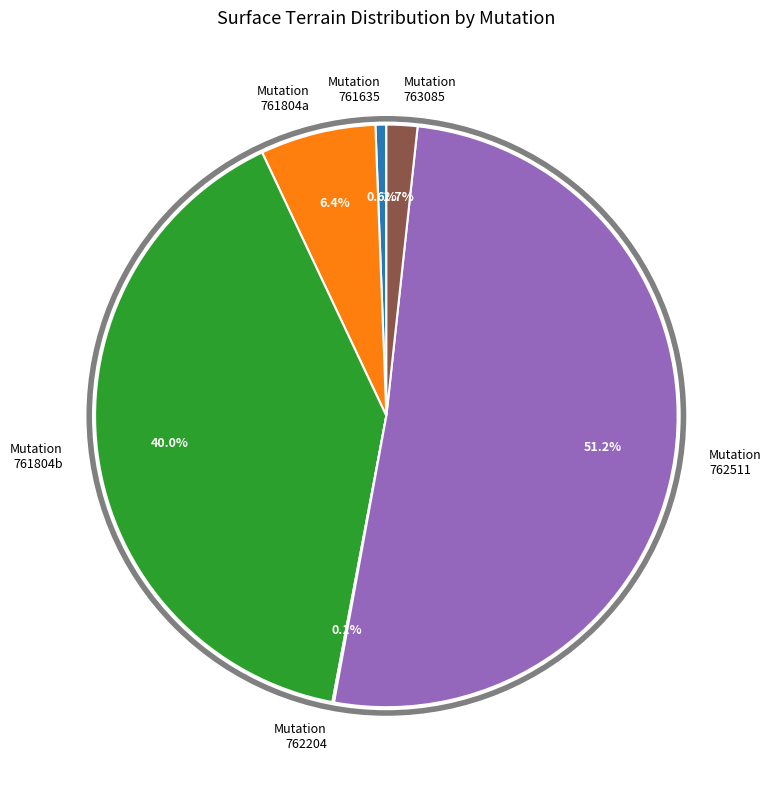

Approximately how many times larger is the value at Mutation 763085 compared to Mutation 761804a?

0.3